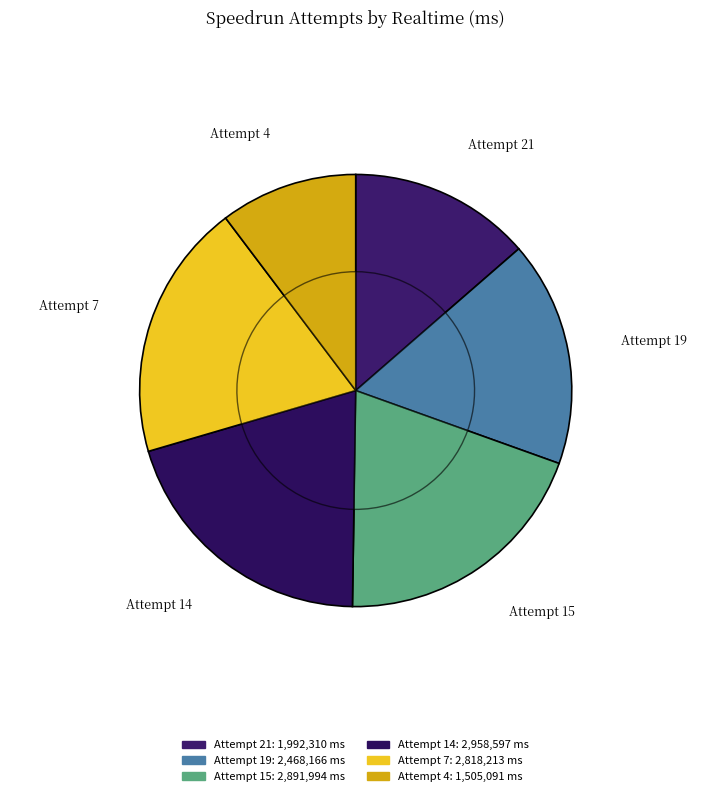

To the nearest percent, what is the combined percentage of Attempt 7 and Attempt 19?

36%